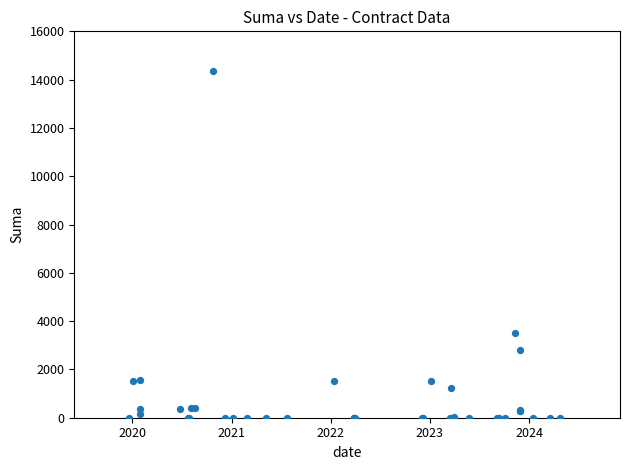

What Y value in the scatter plot is closest to 7188?

3500.0